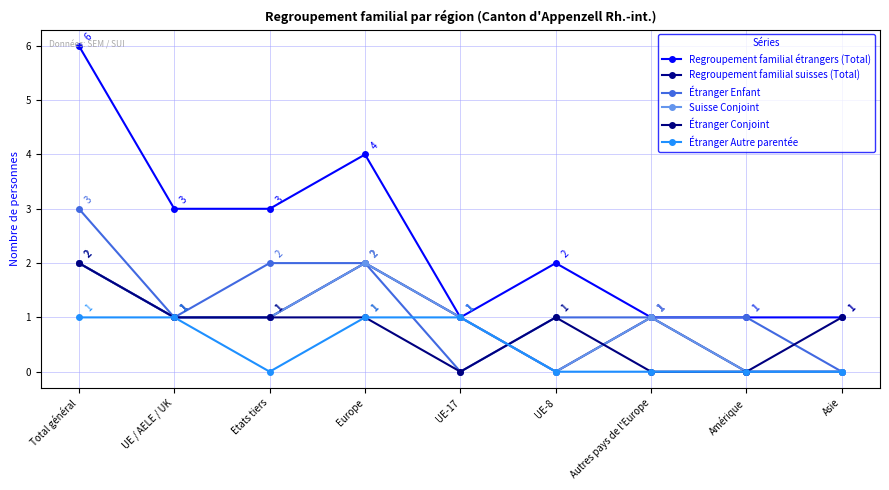

At which label does Étranger Conjoint reach its minimum?

UE-17